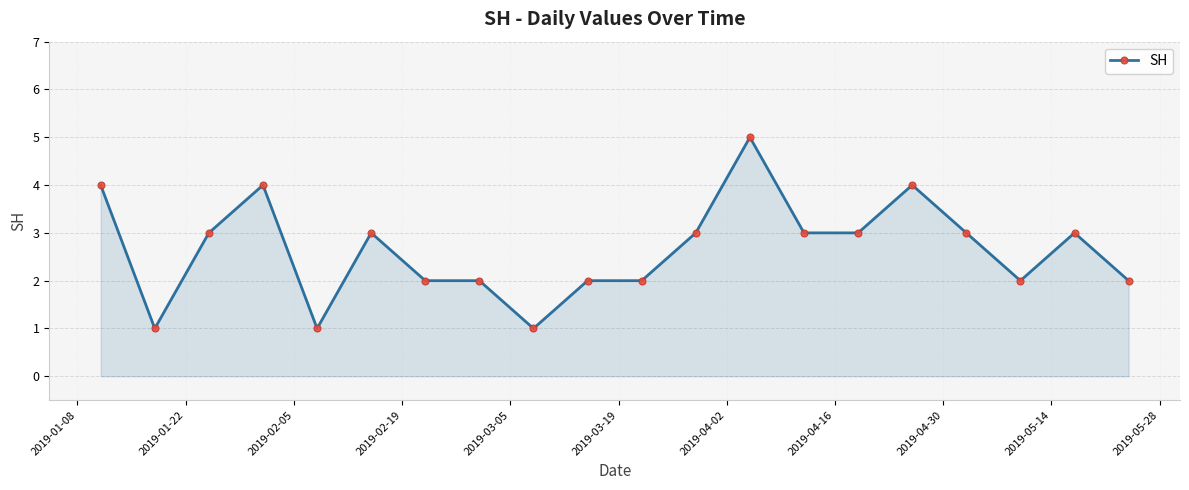

Reading right to left, extract all data points from this chart.

2	3	2	3	4	3	3	5	3	2	2	1	2	2	3	1	4	3	1	4